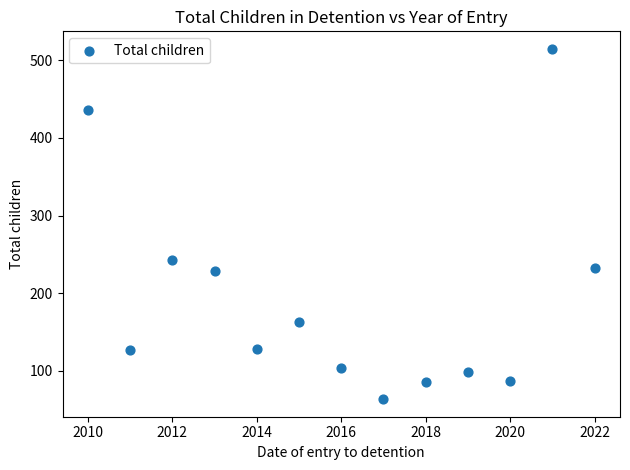

What Y value in the scatter plot is closest to 289?

242